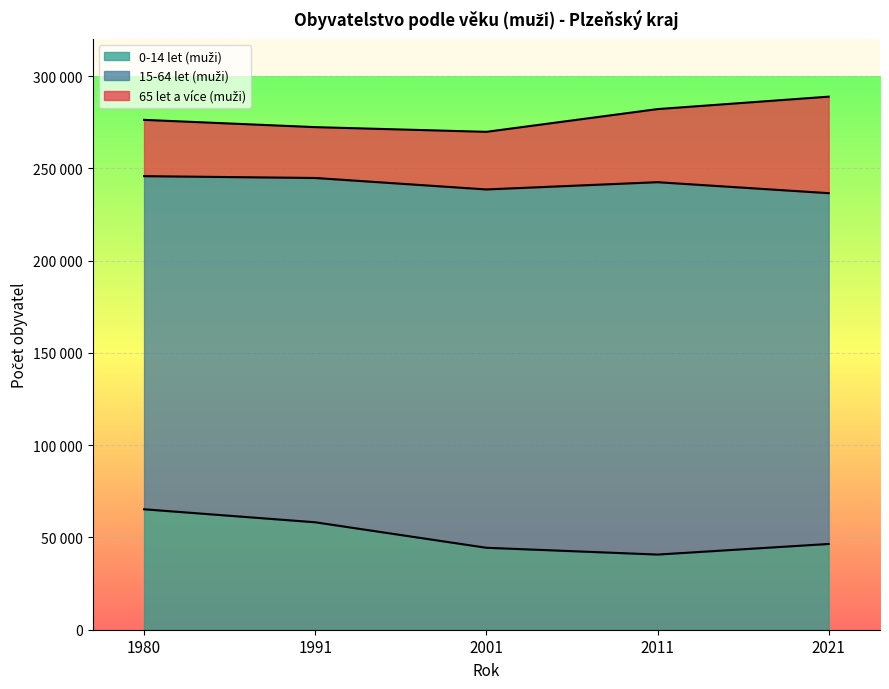

What is the sum of the 65 let a více (muži) values at 2021 and 1991?

79846